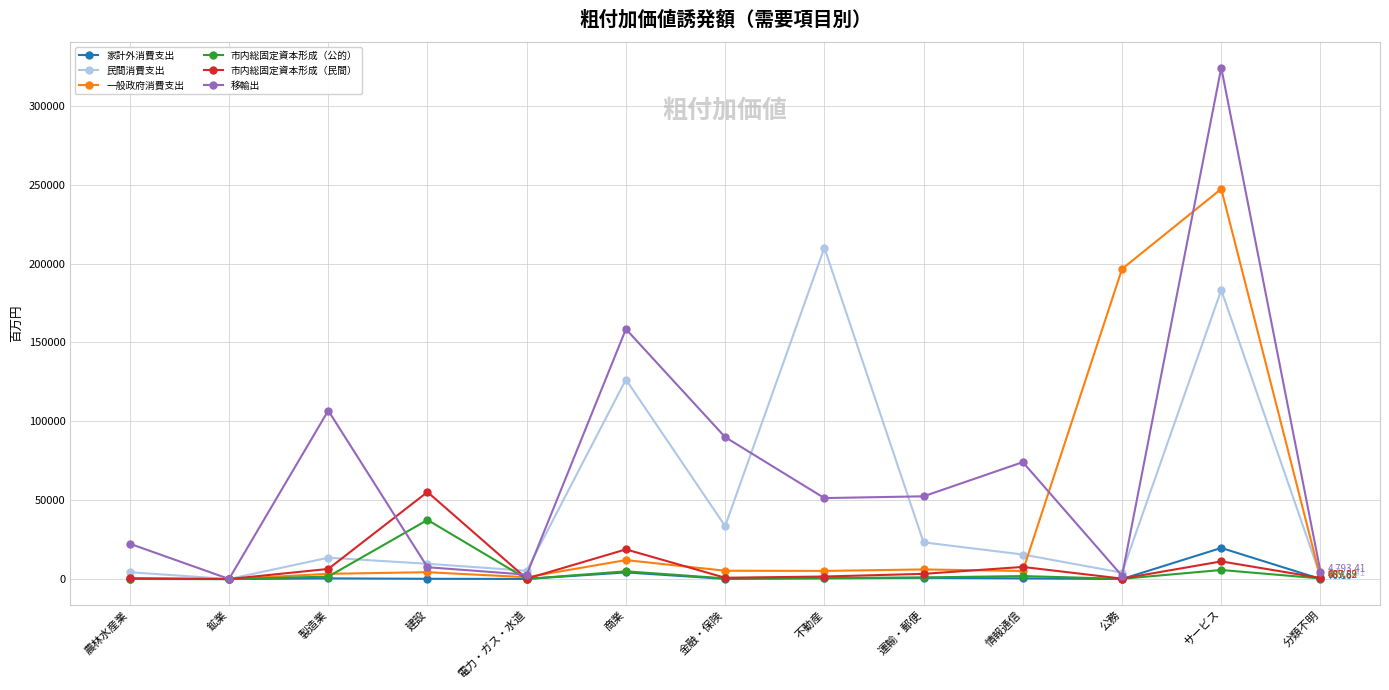

What is the label of the 6th point from the left?

商業